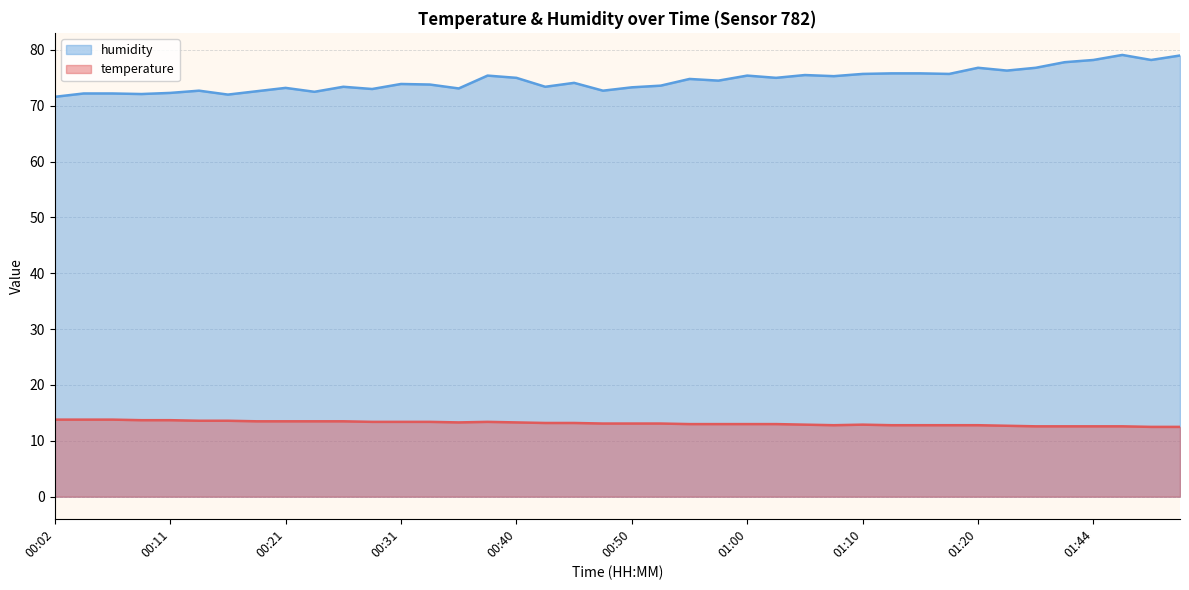

What is the label of the 3rd point from the left?

00:07